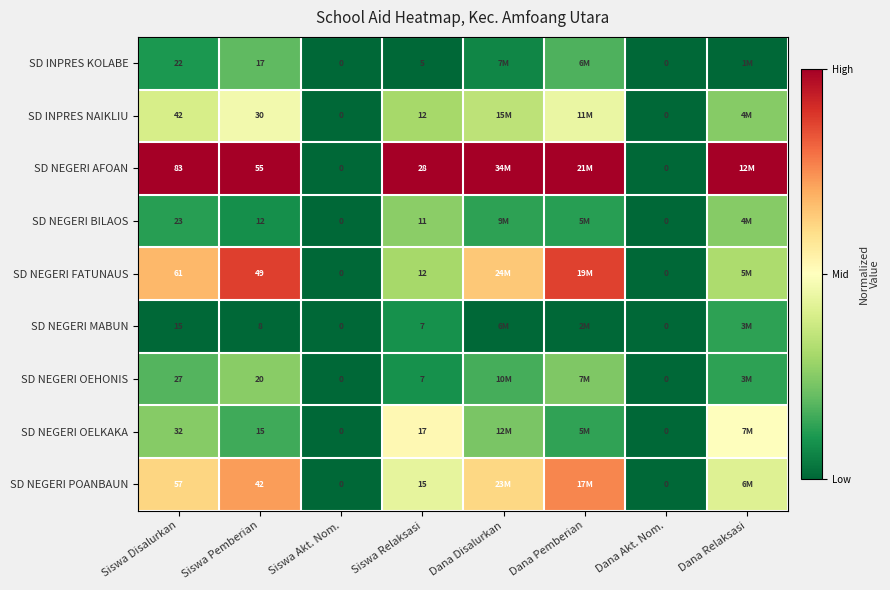

Rank the series at Siswa Disalurkan from lowest to highest value.

SD NEGERI MABUN, SD INPRES KOLABE, SD NEGERI BILAOS, SD NEGERI OEHONIS, SD NEGERI OELKAKA, SD INPRES NAIKLIU, SD NEGERI POANBAUN, SD NEGERI FATUNAUS, SD NEGERI AFOAN